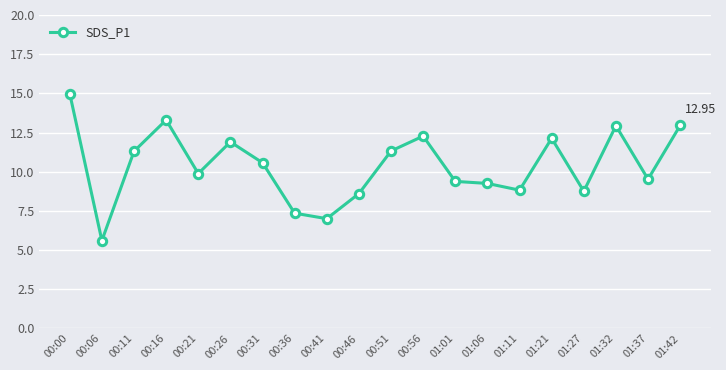

Which has a higher value, 00:16 or 00:56?

00:16